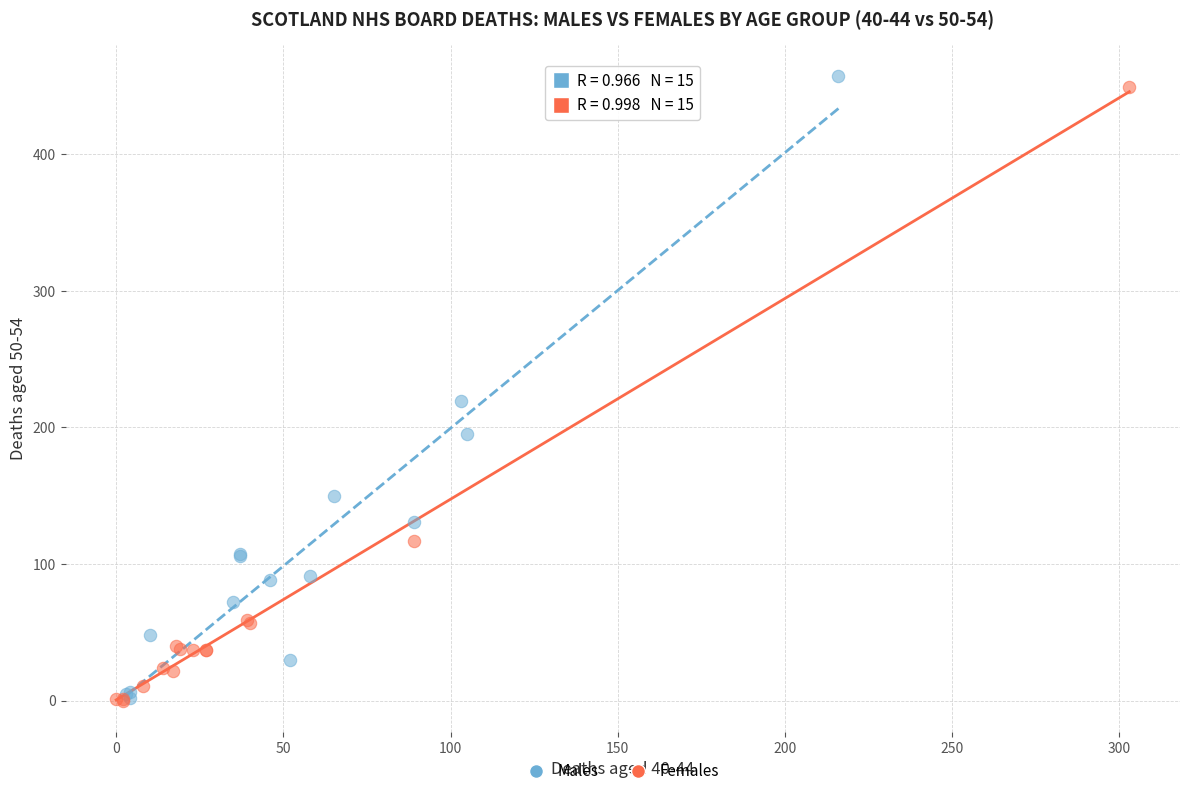

What are all the series names shown in the legend?

Males, Females